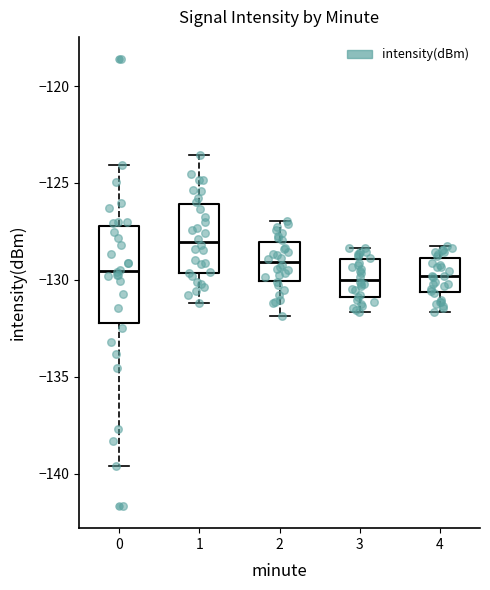

Where does the lower whisker of the box at x = 2 end on the y-axis? The values are not printed on the chart, so give them approximately, as read against the axis.

-132.0